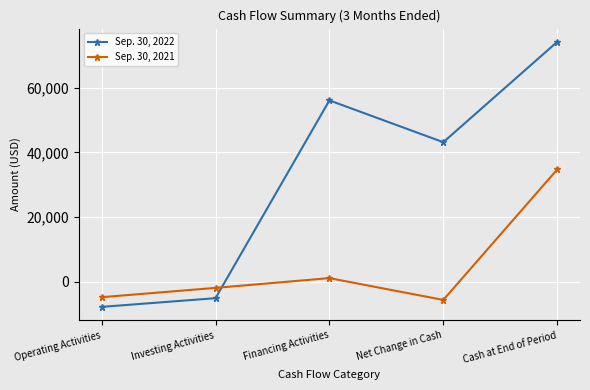

Reading left to right, transcribe all the data shown in this chart.

Sep. 30, 2022: -7812	-5126	56086	43148	74205
Sep. 30, 2021: -4816	-1937	1085	-5668	34705